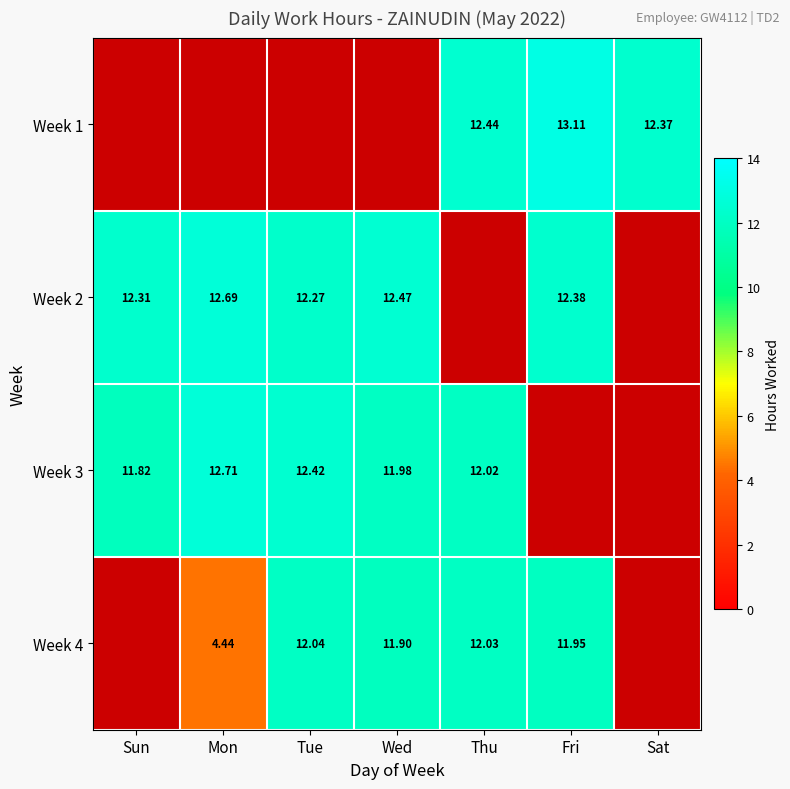

Which label corresponds to the largest value in the chart?

Fri